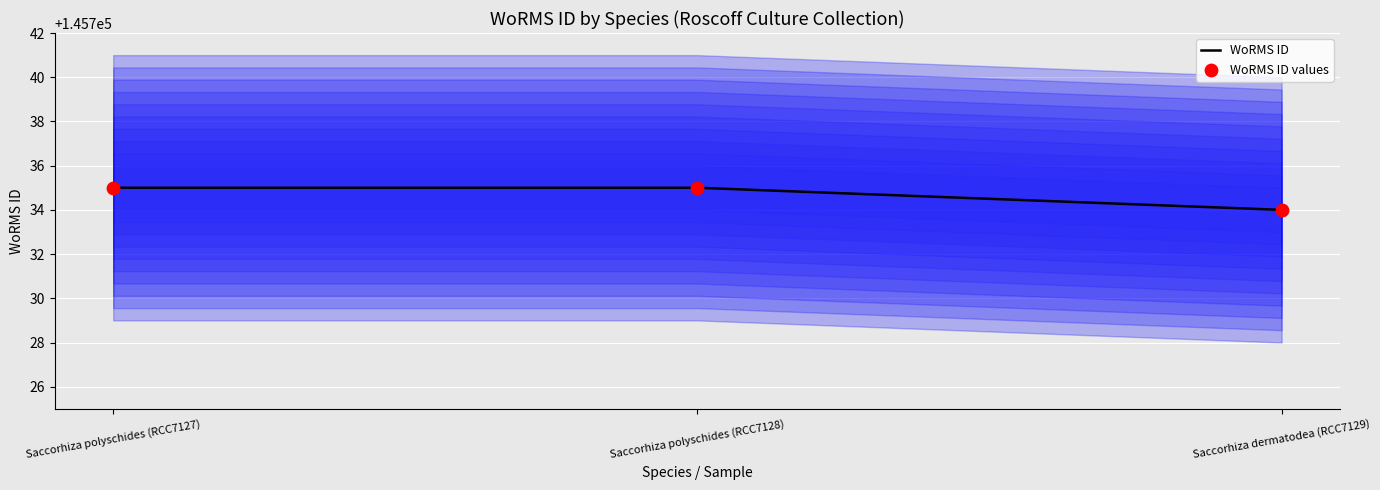

Which series has the largest Y range (max minus min)?

WoRMS ID